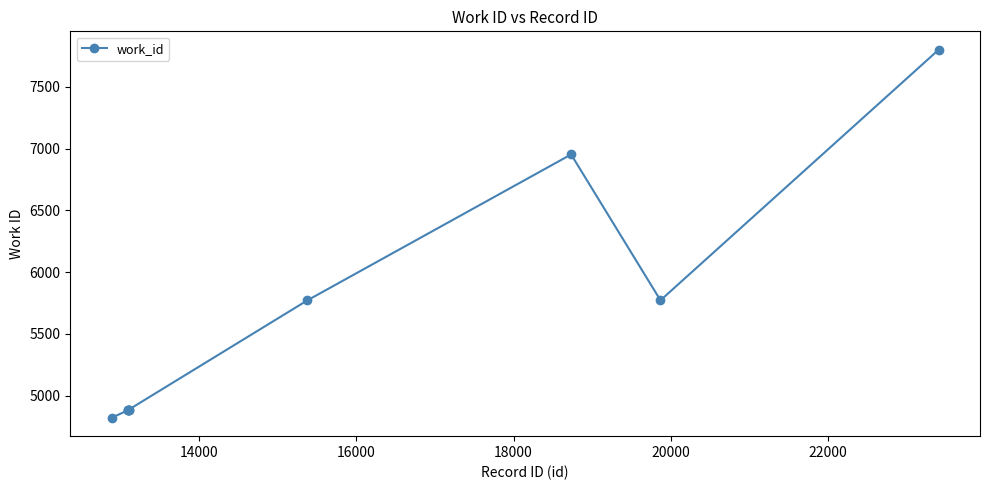

What is the difference between the maximum and minimum values?

2977